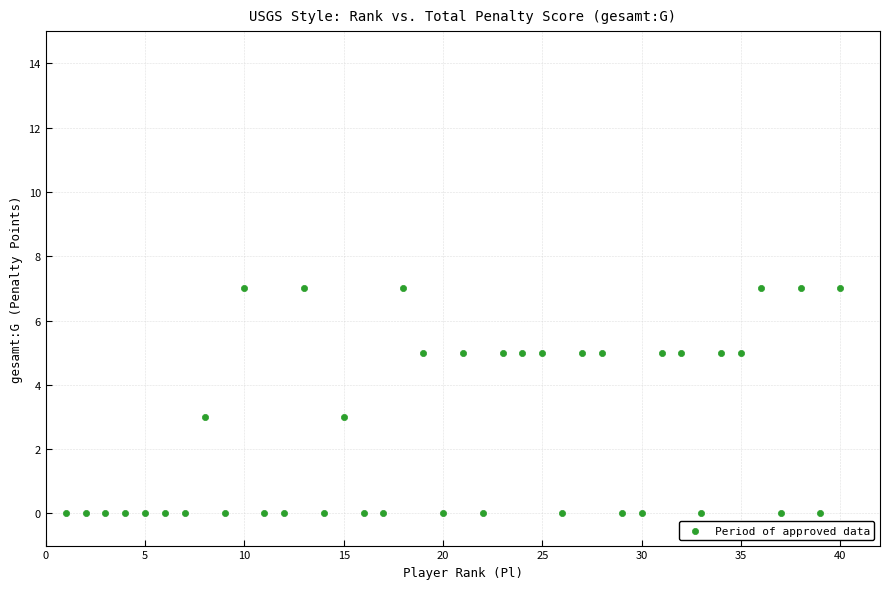

What is the range of X values (max minus min)?

39